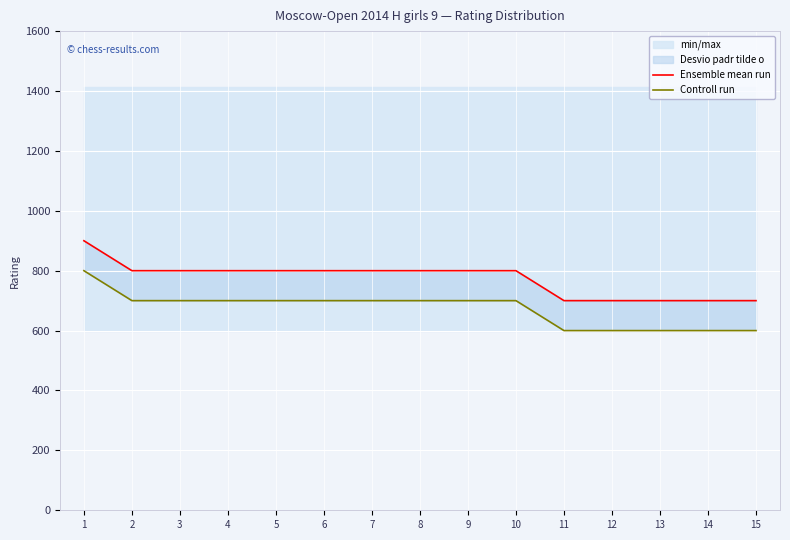

What is the difference between the highest and lowest values at 9?

100